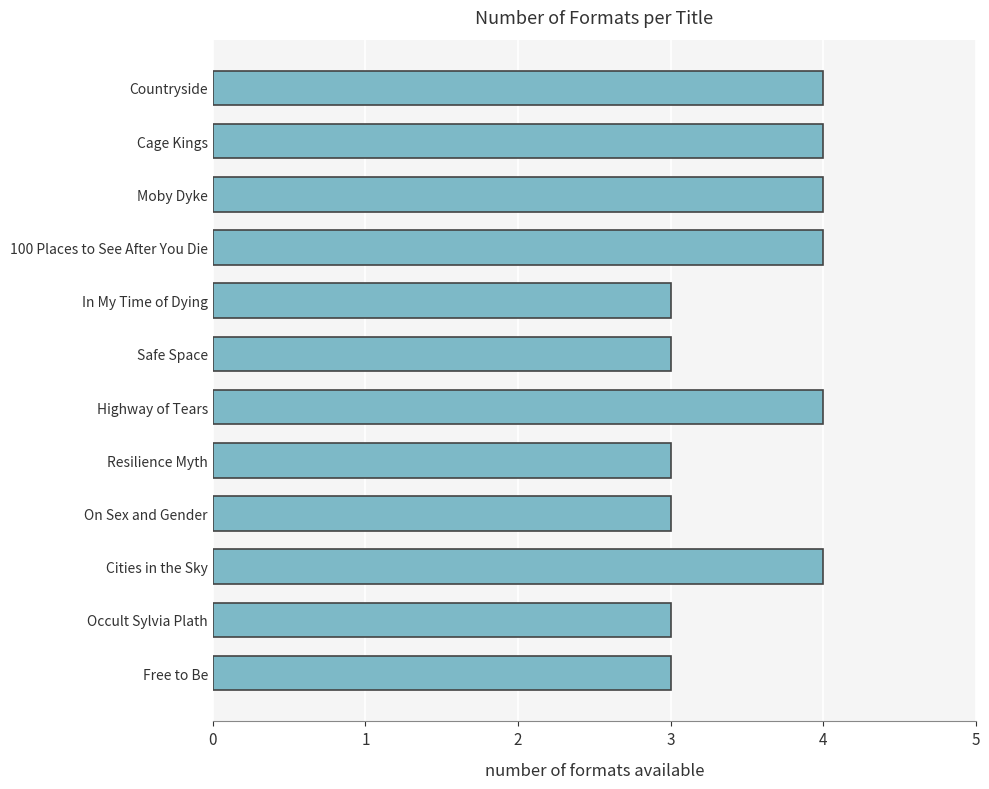

Reading top to bottom, extract all data points from this chart.

Countryside=4	Cage Kings=4	Moby Dyke=4	100 Places to See After You Die=4	In My Time of Dying=3	Safe Space=3	Highway of Tears=4	Resilience Myth=3	On Sex and Gender=3	Cities in the Sky=4	Occult Sylvia Plath=3	Free to Be=3